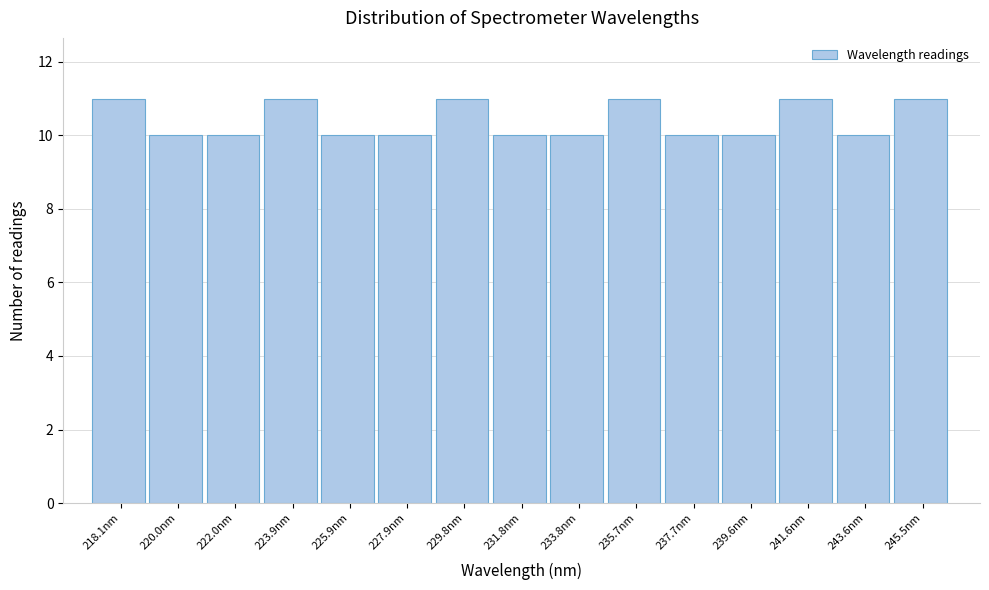

Reading right to left, transcribe all the data shown in this chart.

245.5nm=11	243.6nm=10	241.6nm=11	239.6nm=10	237.7nm=10	235.7nm=11	233.8nm=10	231.8nm=10	229.8nm=11	227.9nm=10	225.9nm=10	223.9nm=11	222.0nm=10	220.0nm=10	218.1nm=11